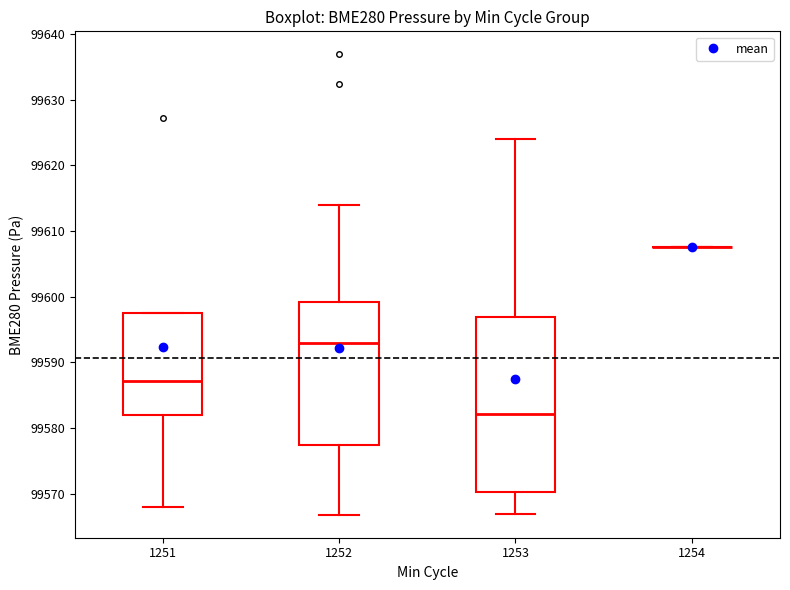

Which box is the tallest, from its lower edge to its upper edge?

1253